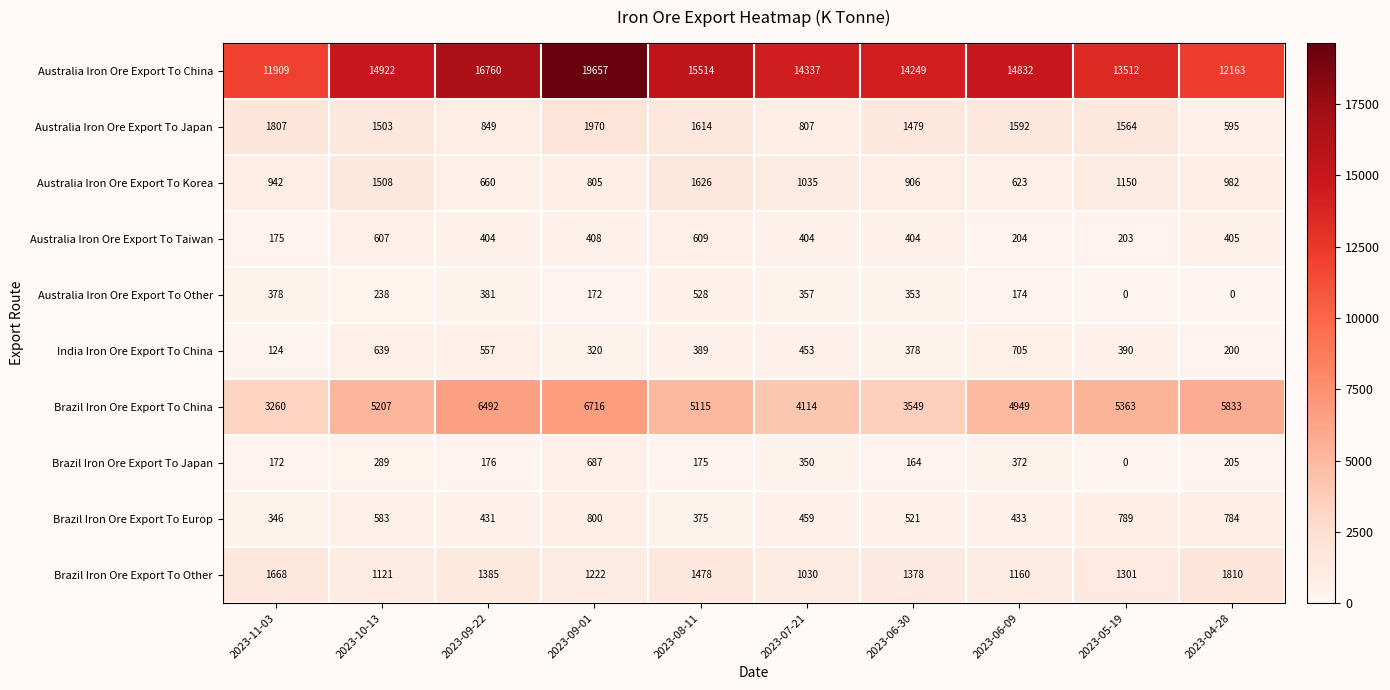

Which series changed the most between 2023-08-11 and 2023-04-28?

Australia Iron Ore Export To China